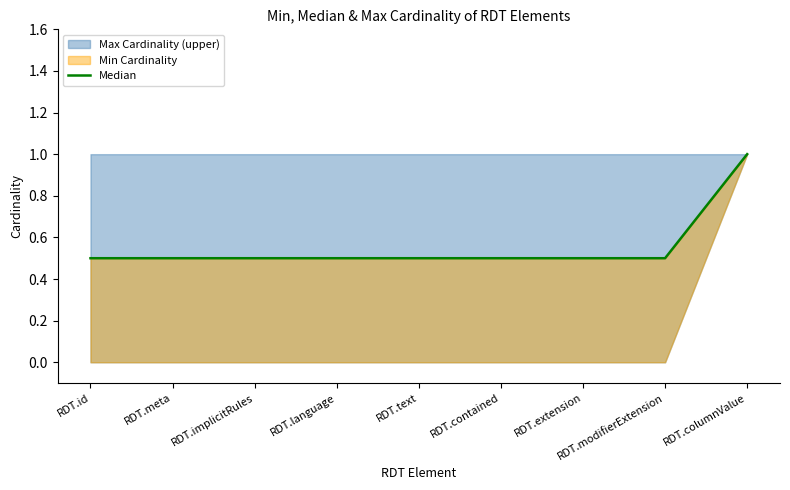

How many values are between 0 and 1?

9